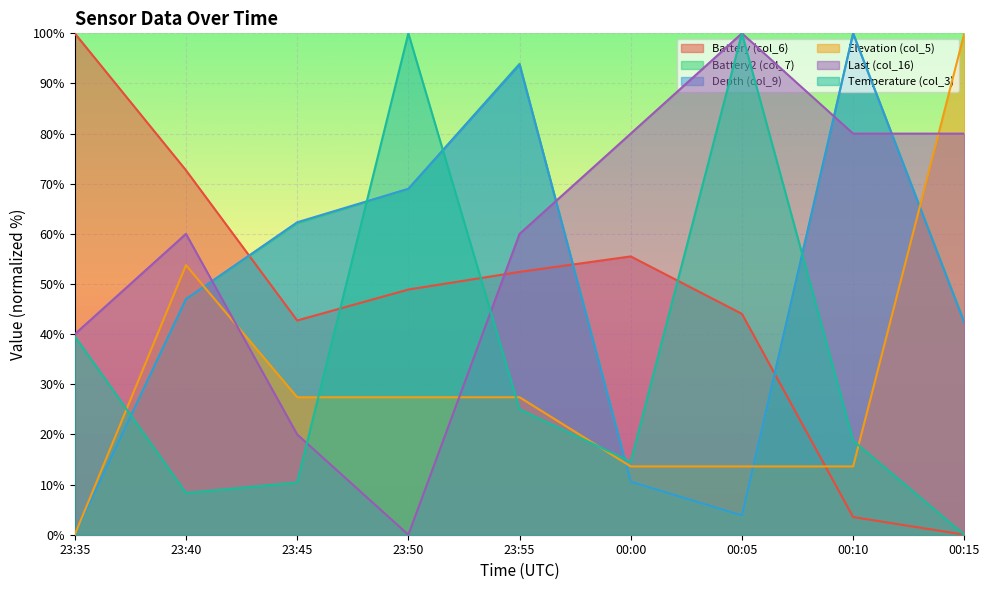

Is the value of Depth (col_9) at 23:55 greater than the value of Battery2 (col_7) at 00:00?

Yes